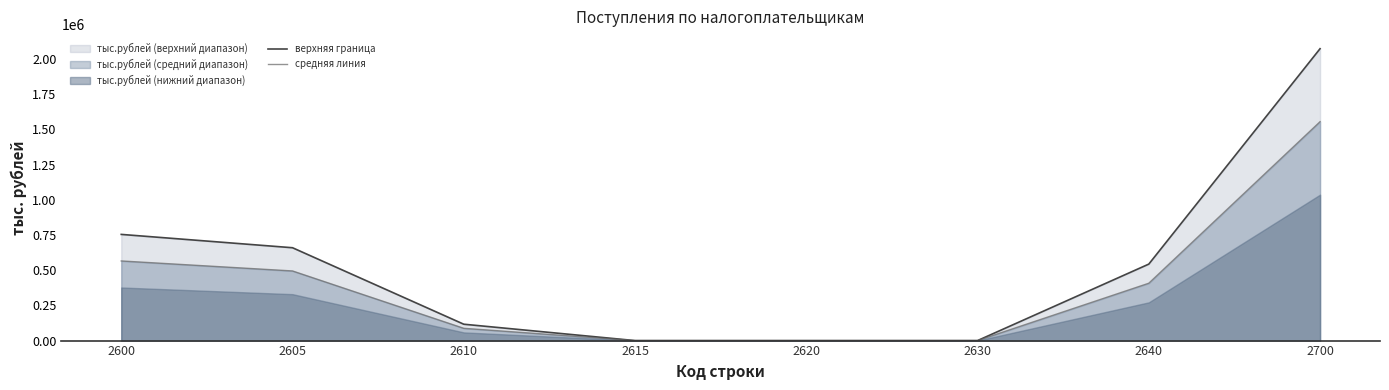

At how many categories does at least one series exceed 1781613?

1